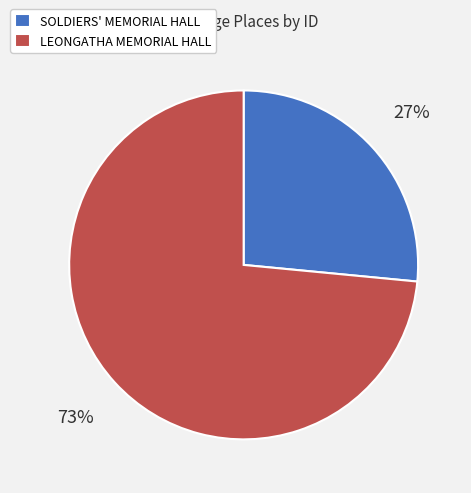

Between SOLDIERS' MEMORIAL HALL and LEONGATHA MEMORIAL HALL, which is larger?

LEONGATHA MEMORIAL HALL